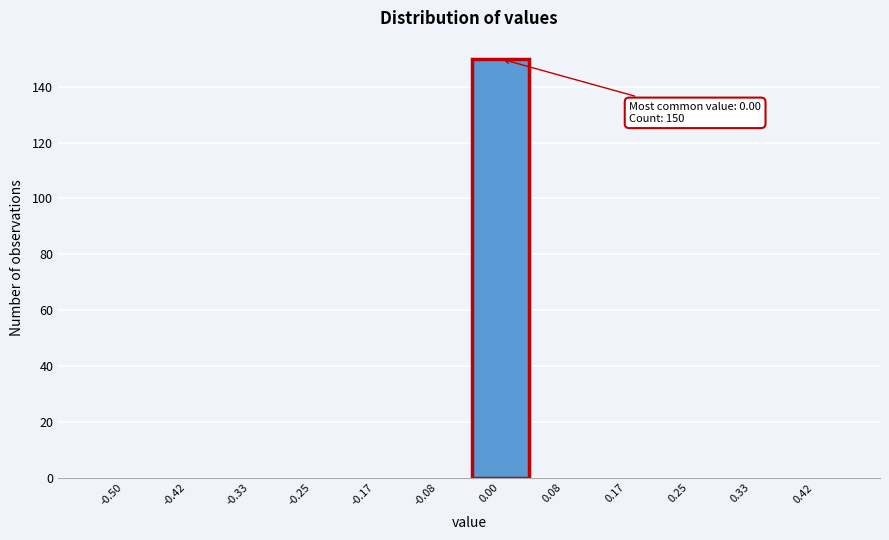

Reading right to left, what are all the values shown in this chart?

0.42=0	0.33=0	0.25=0	0.17=0	0.08=0	0.00=150	-0.08=0	-0.17=0	-0.25=0	-0.33=0	-0.42=0	-0.50=0